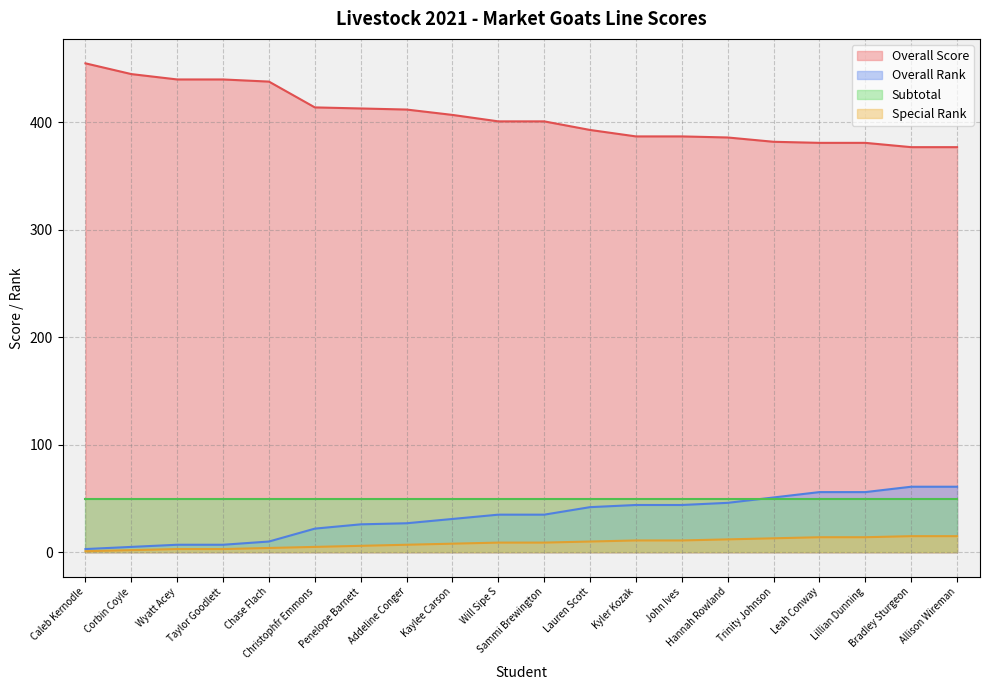

How many categories are shown in the chart?

20